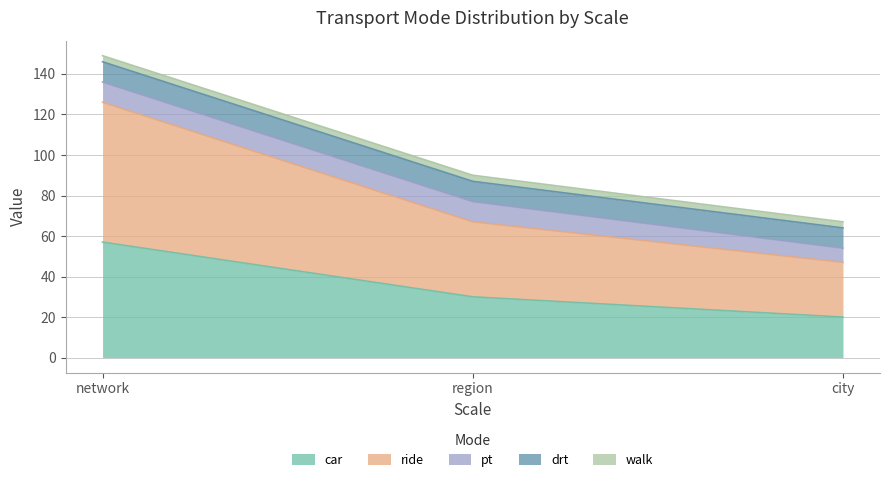

Reading left to right, transcribe all the data shown in this chart.

car: 57	30	20
ride: 69	37	27
pt: 10	10	7
drt: 10	10	10
walk: 3	3	3